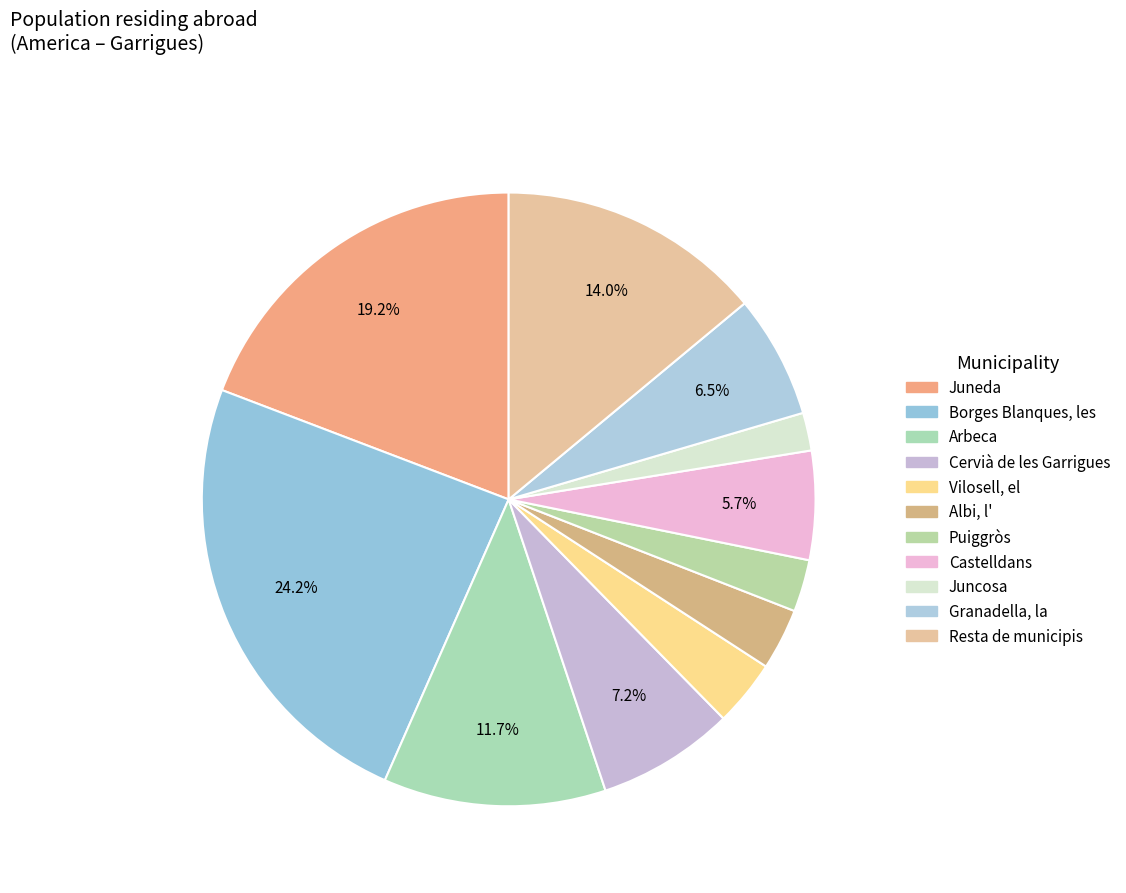

To the nearest percent, what portion does Juneda represent?

19%